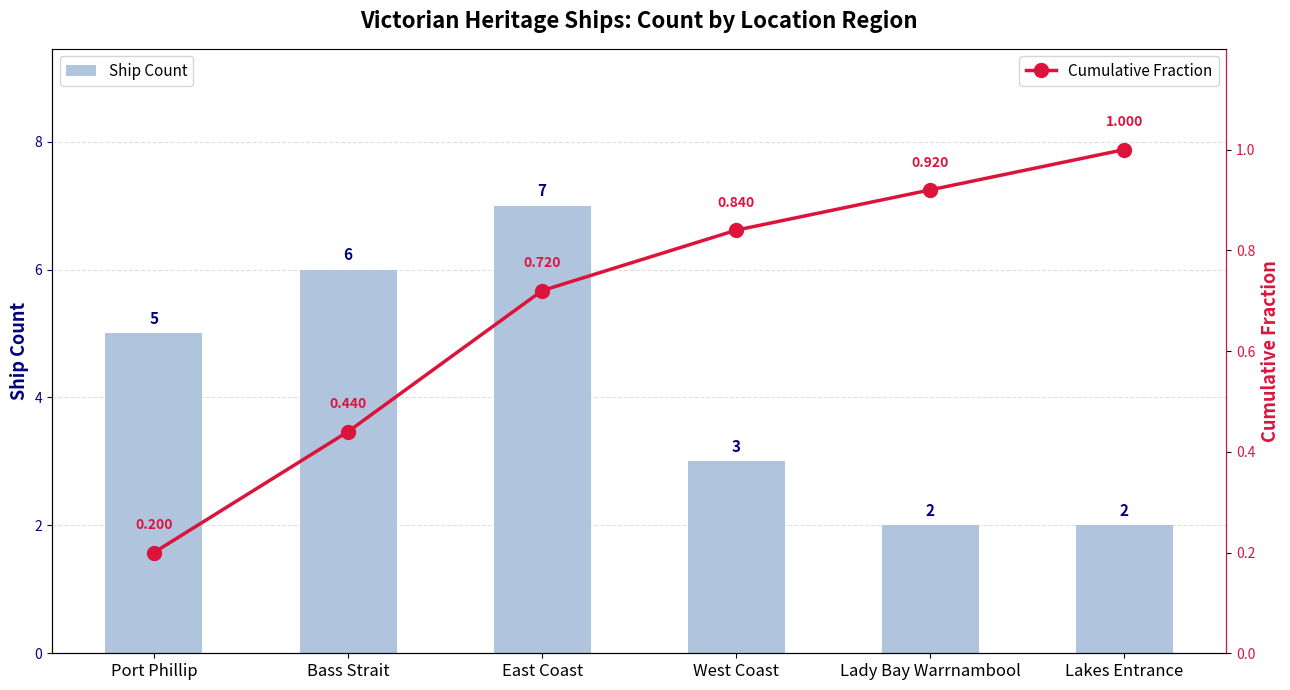

Which category has the lowest value across all series?

Port Phillip